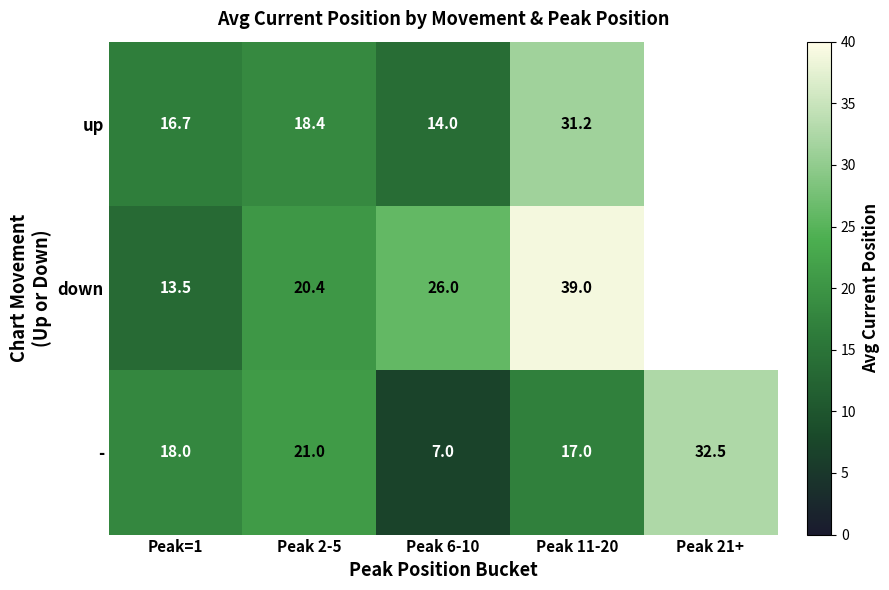

What is the sum of the - values at Peak=1 and Peak 6-10?

25.0